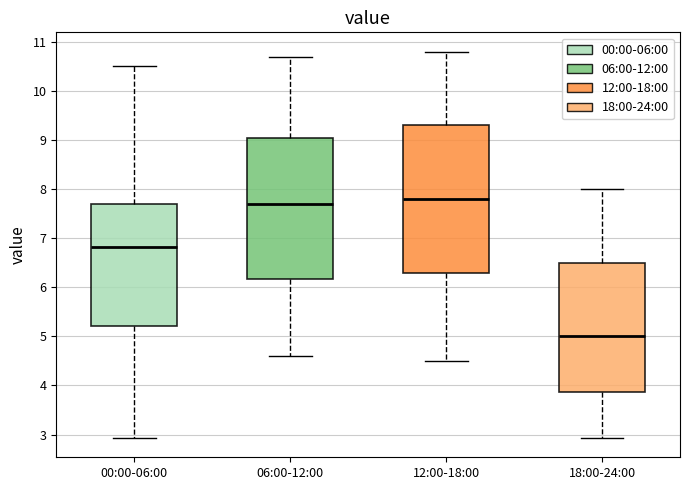

Reading left to right, transcribe this box plot: for each box, give where its median line is, the range the box spans, and where its two whiskers end, as read against the y-axis. The values are not printed on the chart, so give them approximately, as read against the axis.

00:00-06:00: median 6.8, box 5.2 to 7.7, whiskers 2.9 to 10.5
06:00-12:00: median 7.7, box 6.2 to 9.1, whiskers 4.6 to 10.7
12:00-18:00: median 7.8, box 6.3 to 9.3, whiskers 4.5 to 10.8
18:00-24:00: median 5.0, box 3.9 to 6.5, whiskers 2.9 to 8.0